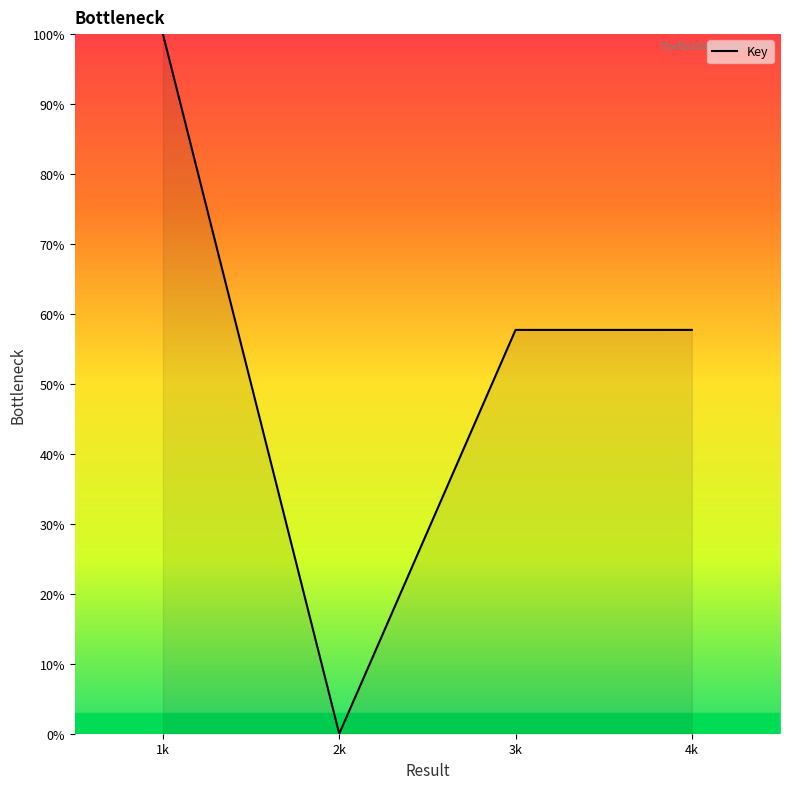

How many positive values are there?

3